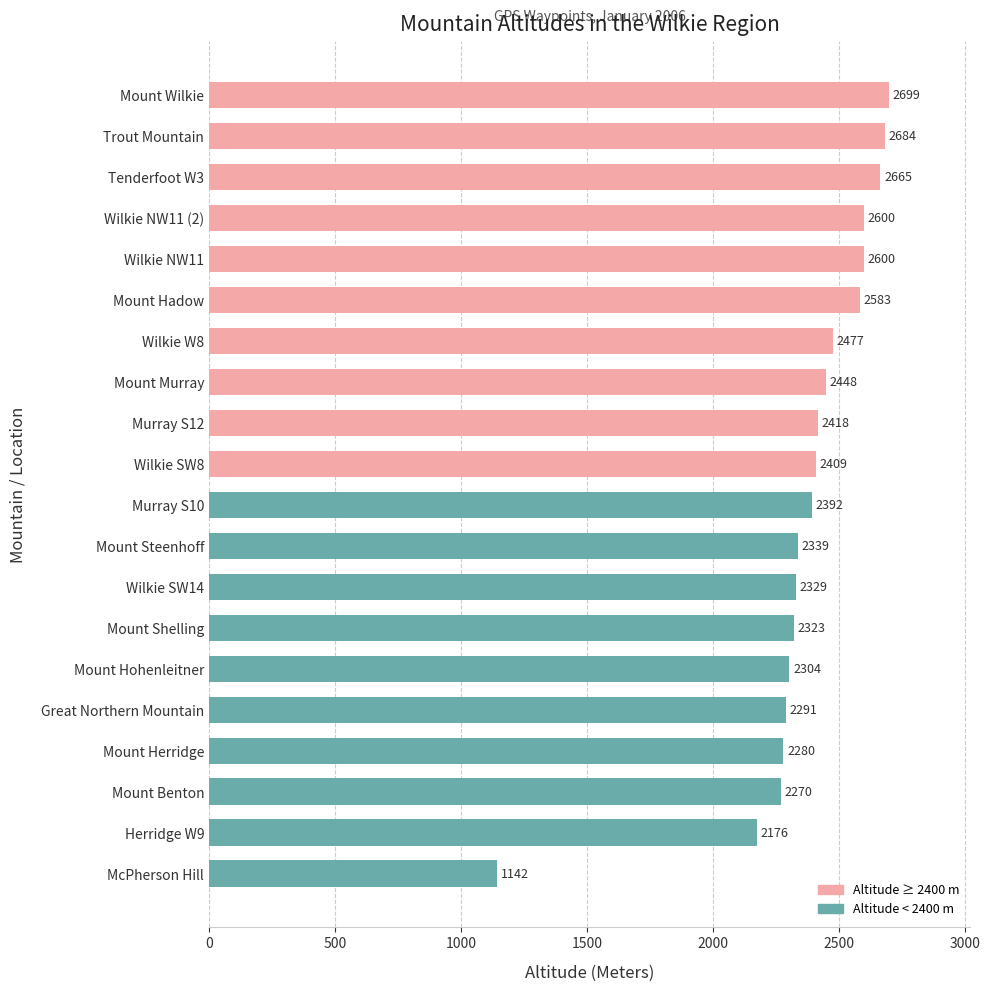

Between Mount Benton and Mount Hadow, which is larger?

Mount Hadow